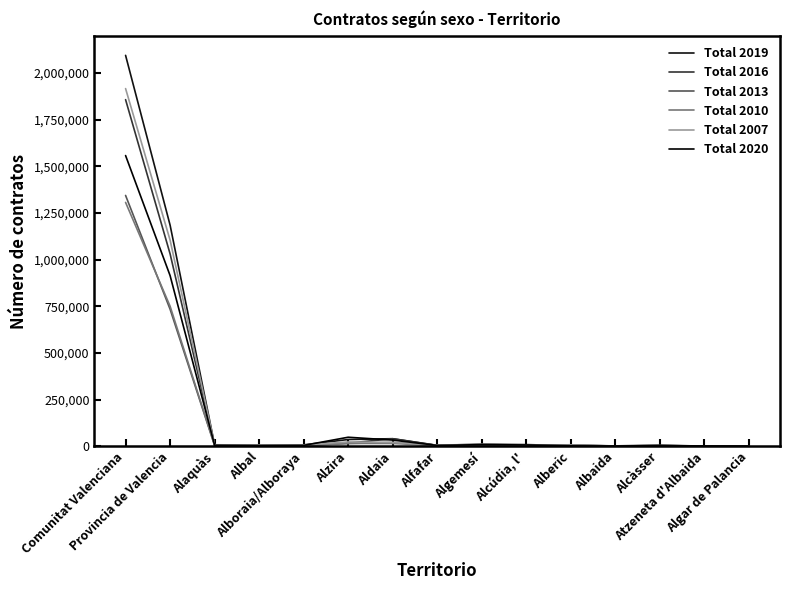

Is the value of Total 2013 at Alcàsser greater than the value of Total 2007 at Atzeneta d'Albaida?

Yes